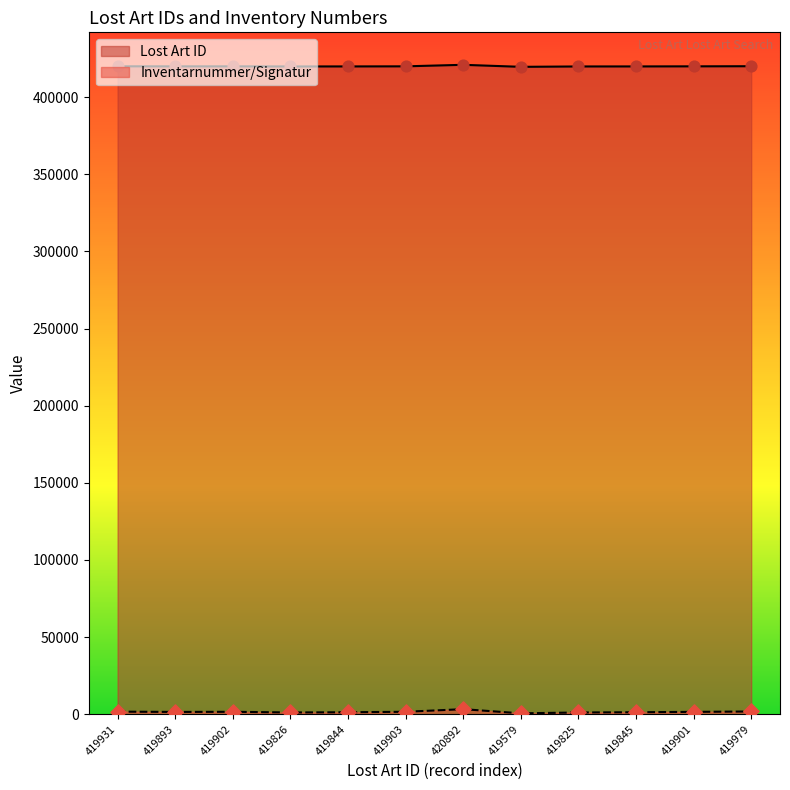

Is the value of Inventarnummer/Signatur at 419579 greater than the value of Lost Art ID at 419902?

No